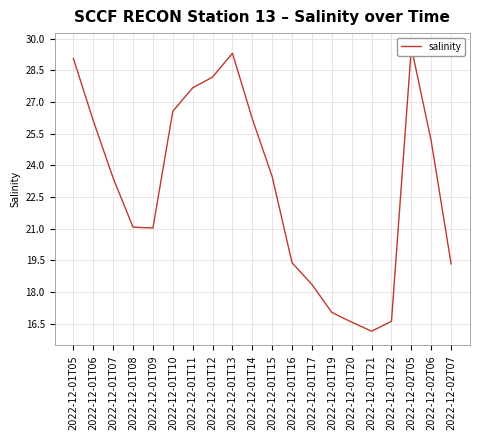

How many data points are less than 23?

9